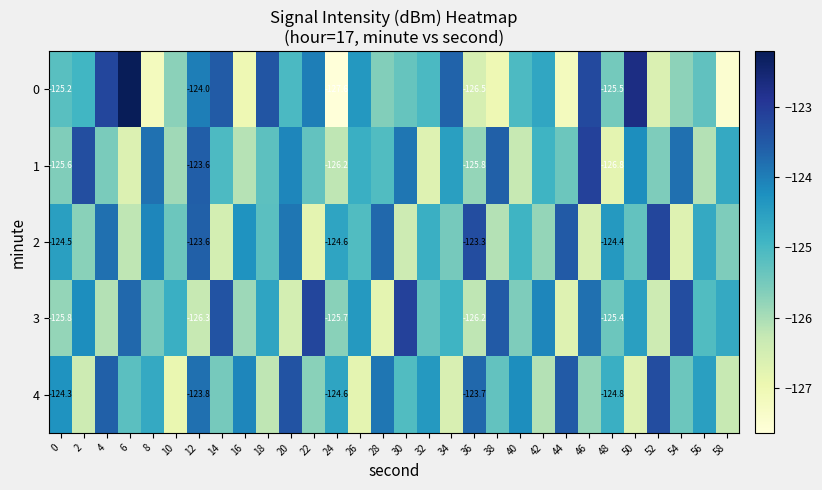

At how many categories does at least one series exceed -125?

30